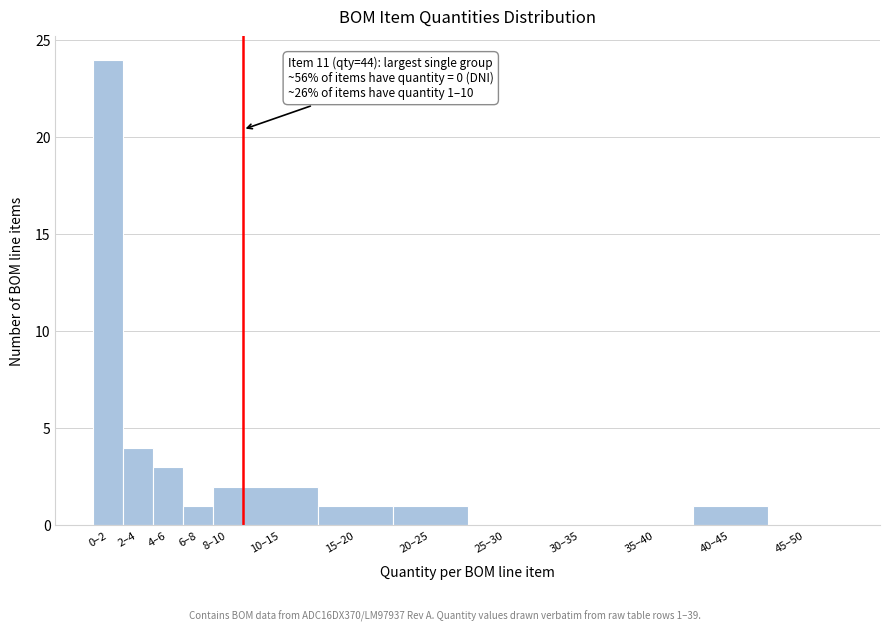

Reading right to left, what are all the values shown in this chart?

45–50=0	40–45=1	35–40=0	30–35=0	25–30=0	20–25=1	15–20=1	10–15=2	8–10=2	6–8=1	4–6=3	2–4=4	0–2=24